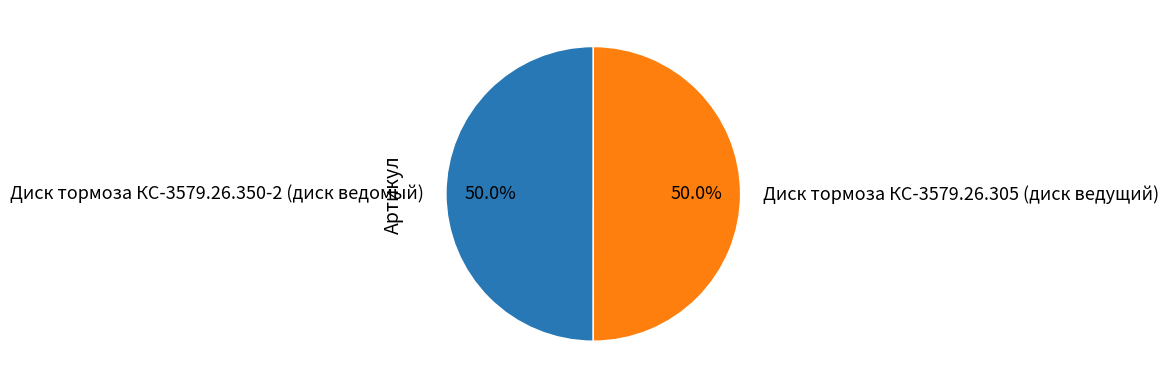

Count the number of slices in the pie.

2